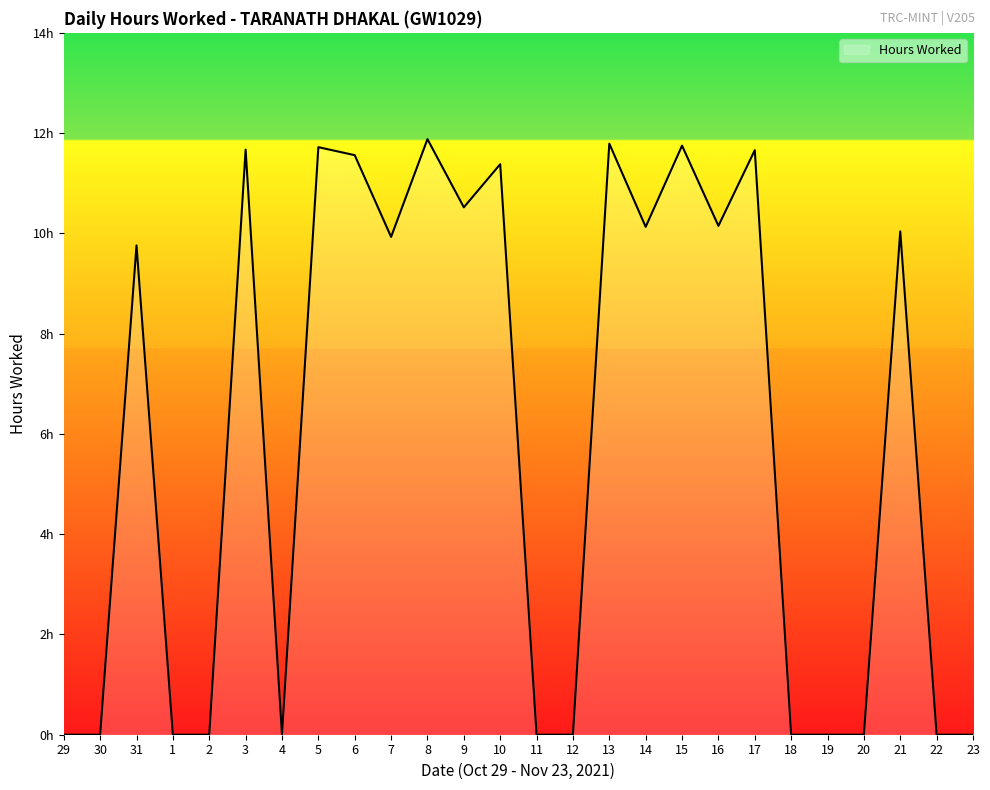

List the labels in order of value, largest first.

8, 13, 15, 5, 3, 17, 6, 10, 9, 16, 14, 21, 7, 31, 29, 30, 1, 2, 4, 11, 12, 18, 19, 20, 22, 23